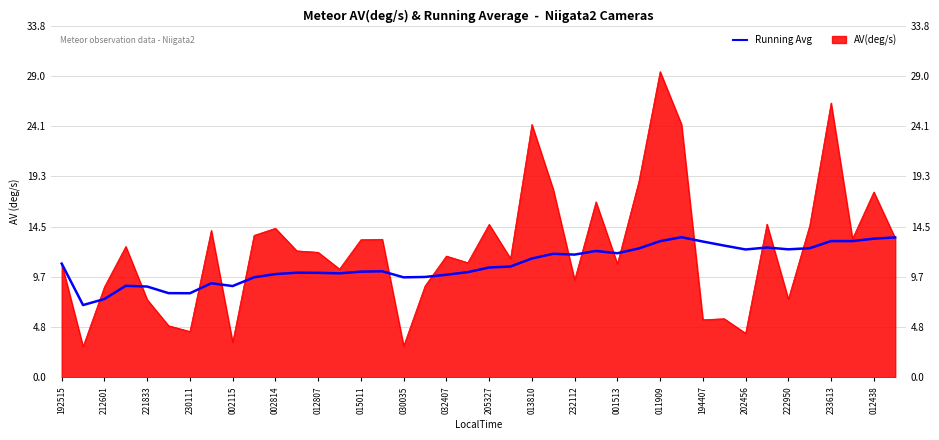

What is the sum of all values?

433.9